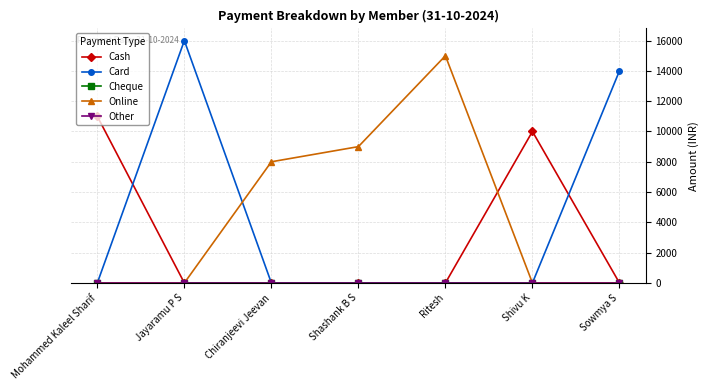

List the labels in order of Card value, largest first.

Jayaramu P S, Sowmya S, Mohammed Kaleel Sharif, Chiranjeevi Jeevan, Shashank B S, Ritesh, Shivu K